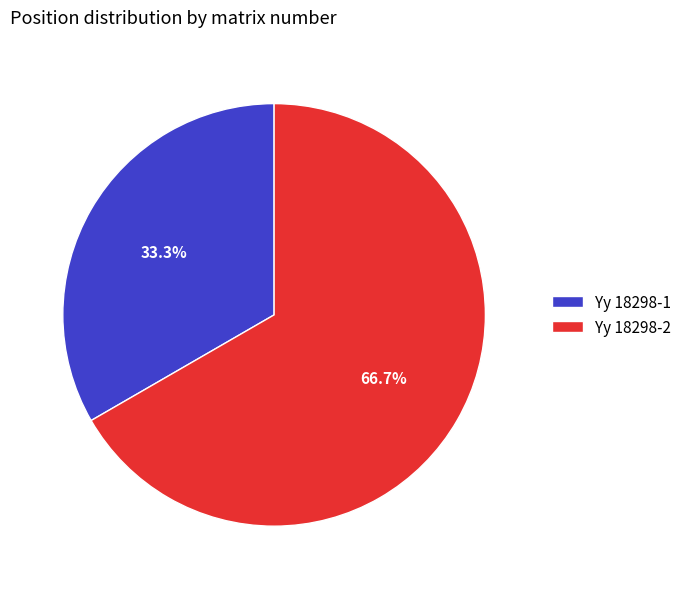

Is it true that Yy 18298-1 is 22% of the pie?

False